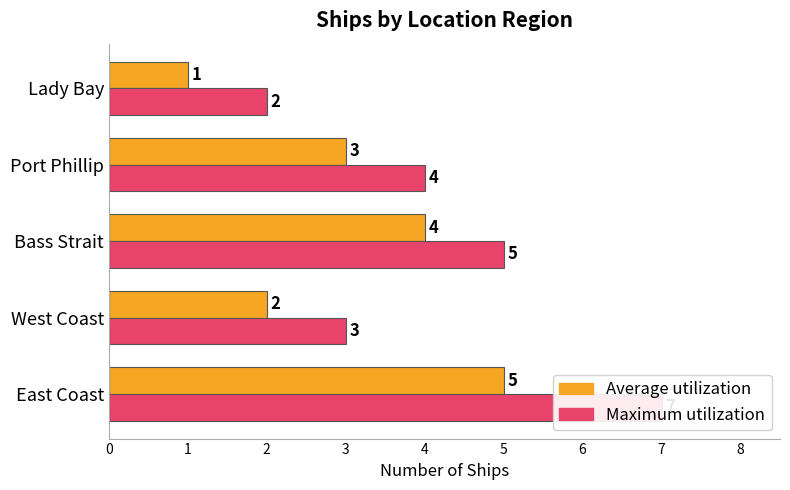

What is the sum of all Maximum utilization values?

21